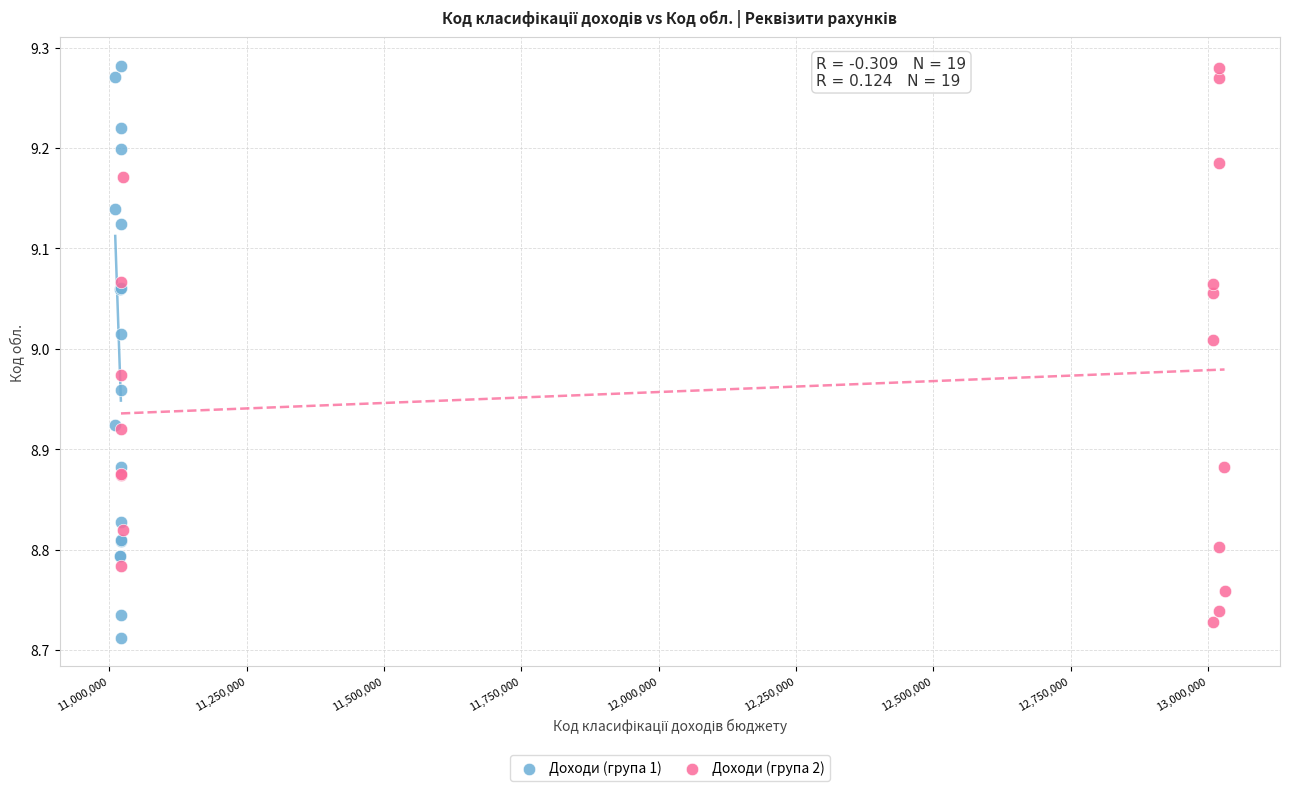

Which series has the widest spread of Y values?

Доходи (група 1)